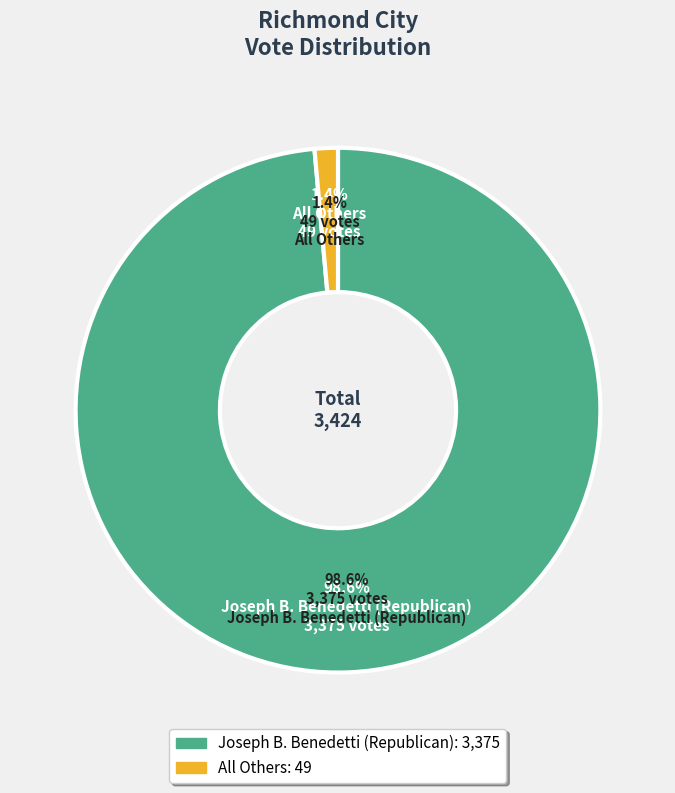

To the nearest percent, what is the combined percentage of Joseph B. Benedetti (Republican) and All Others?

100%